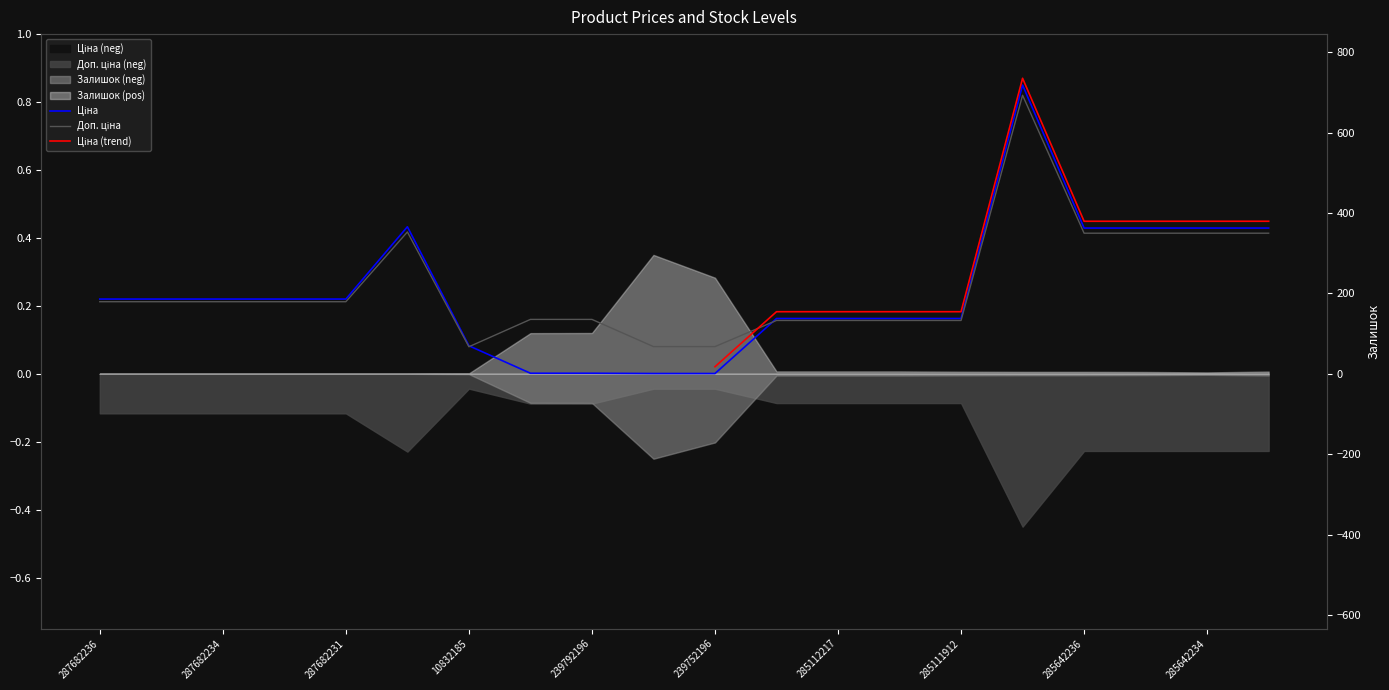

True or false: Доп. ціна and Ціна intersect in this chart.

True